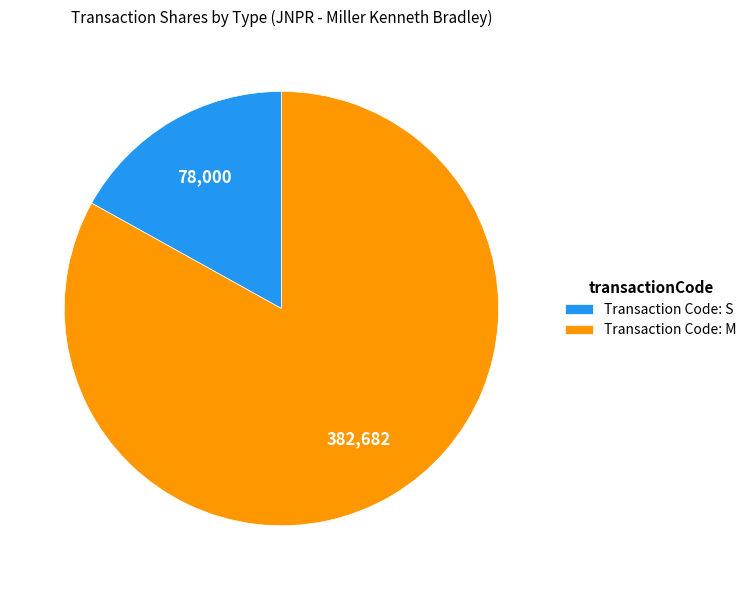

How many segments does this pie chart have?

2